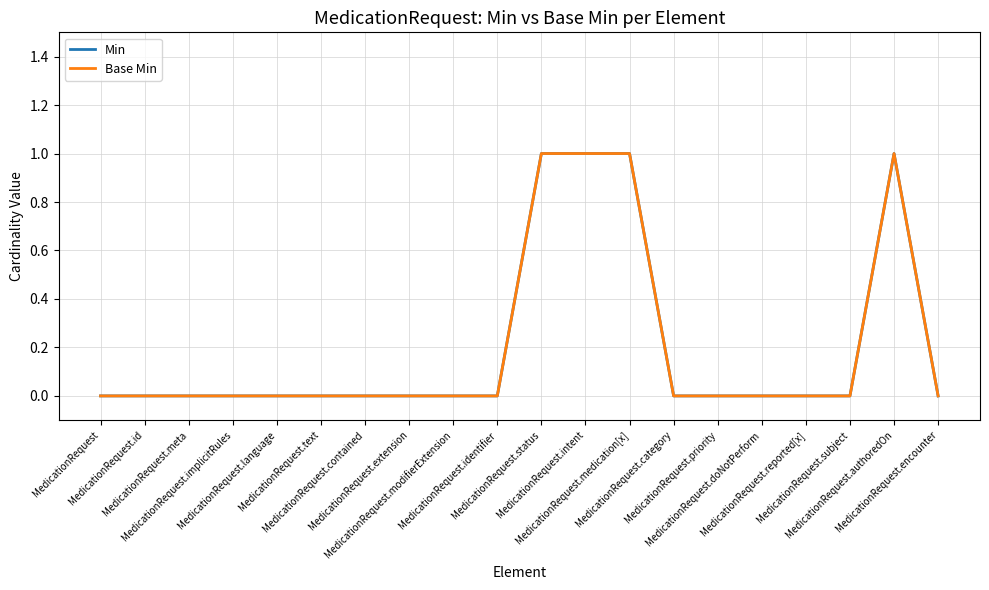

True or false: Min and Base Min cross at least once.

False